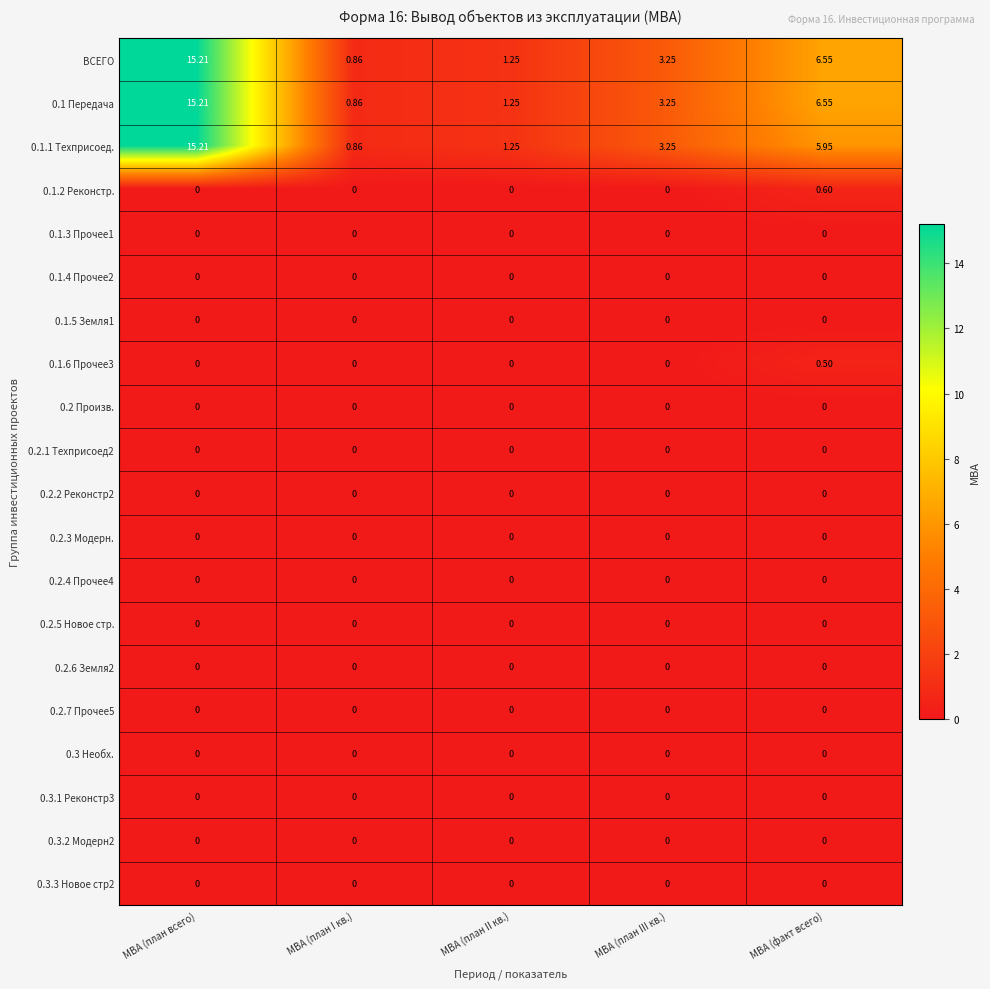

Rank the categories by 0.1.1 Техприсоед. value from highest to lowest.

МВА (план всего), МВА (факт всего), МВА (план III кв.), МВА (план II кв.), МВА (план I кв.)